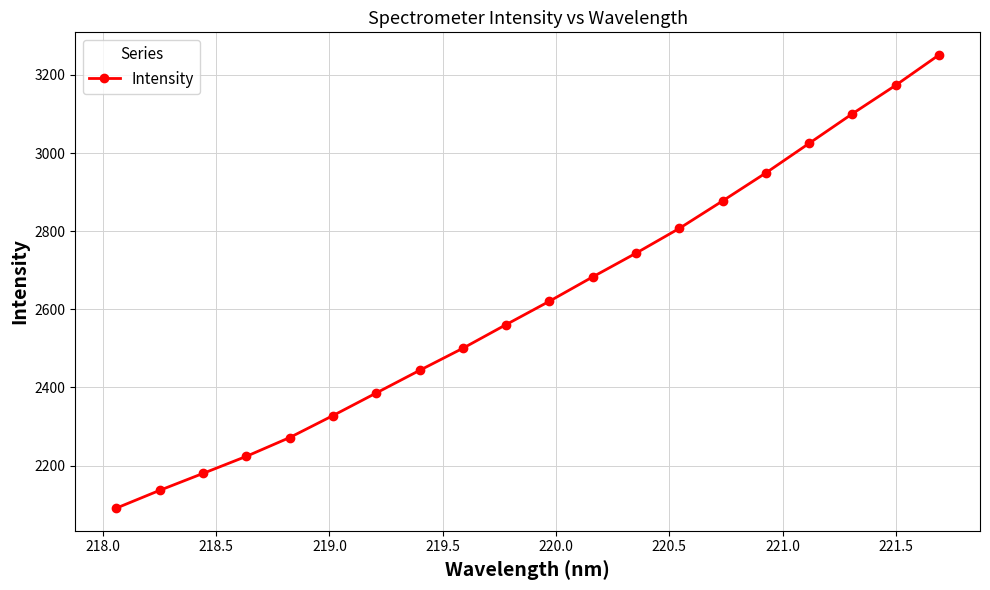

Count the number of values greater than 2620.

10